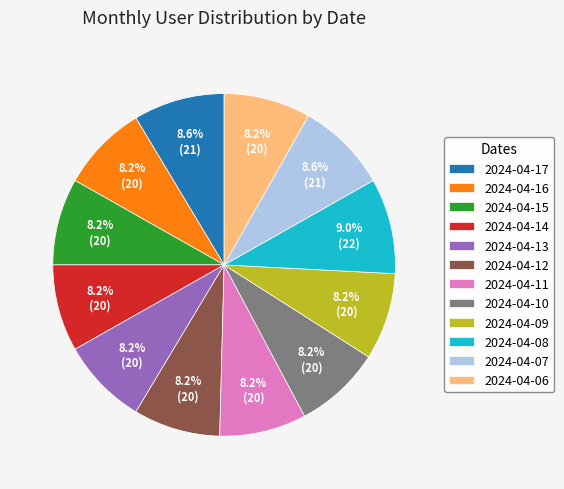

Combined, what portion of the pie is 2024-04-12 and 2024-04-15?

16.4%